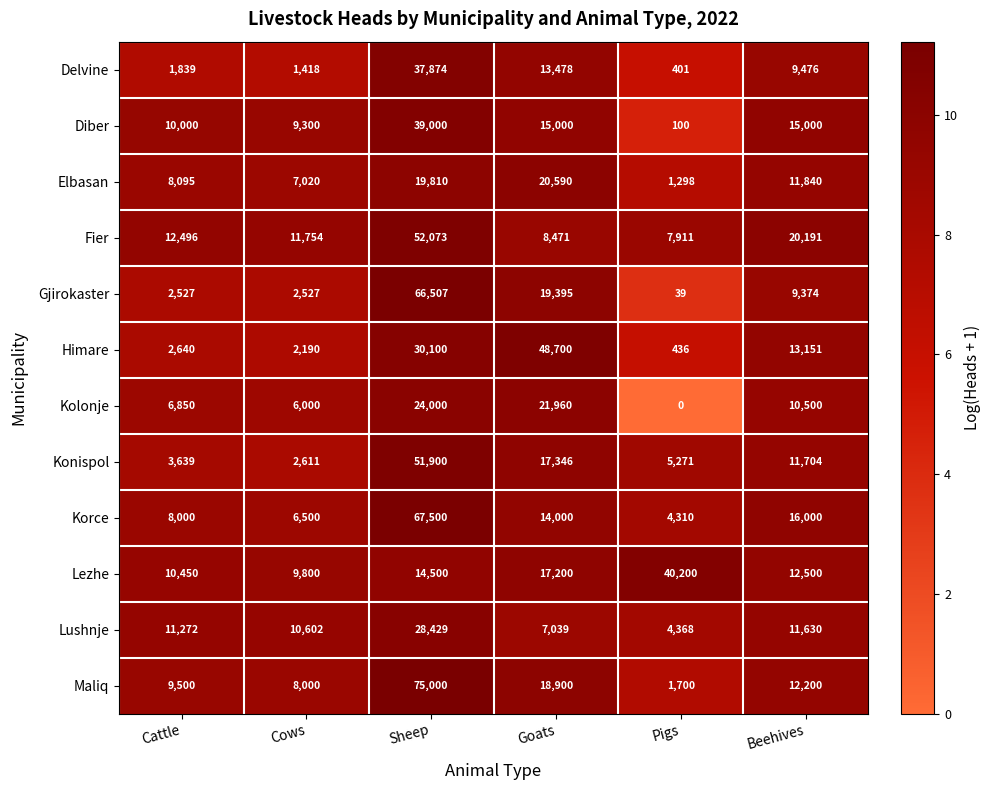

Which label corresponds to the largest value in the chart?

Sheep